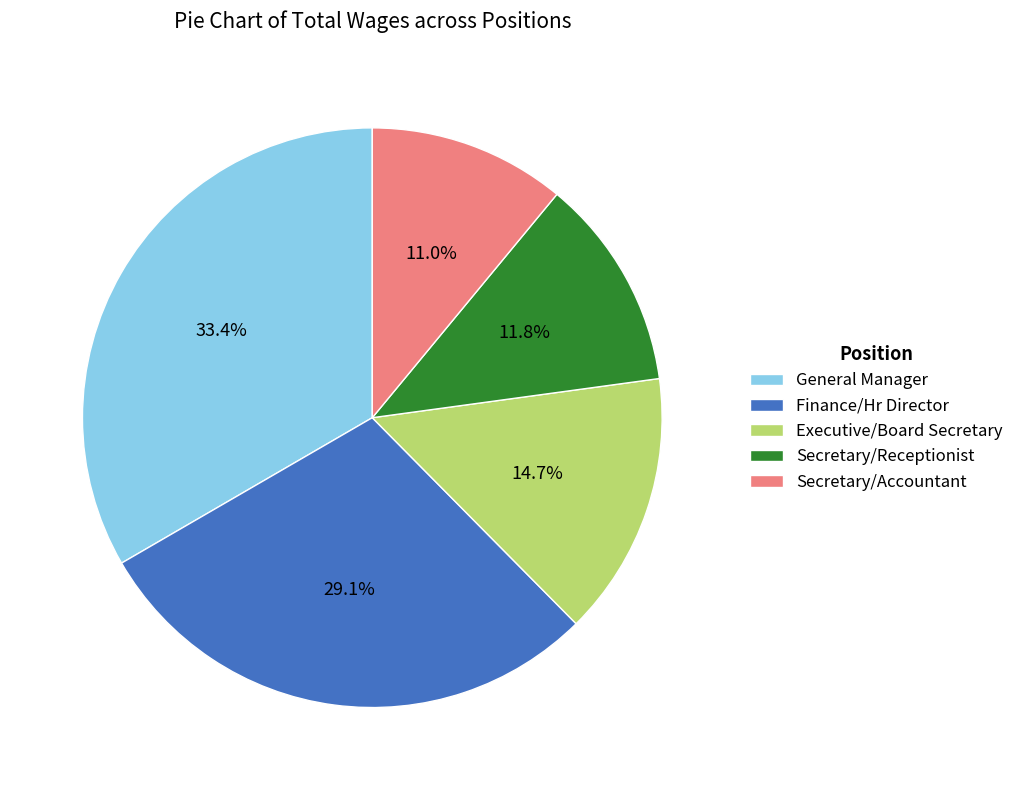

To the nearest percent, what is the average slice percentage?

20%